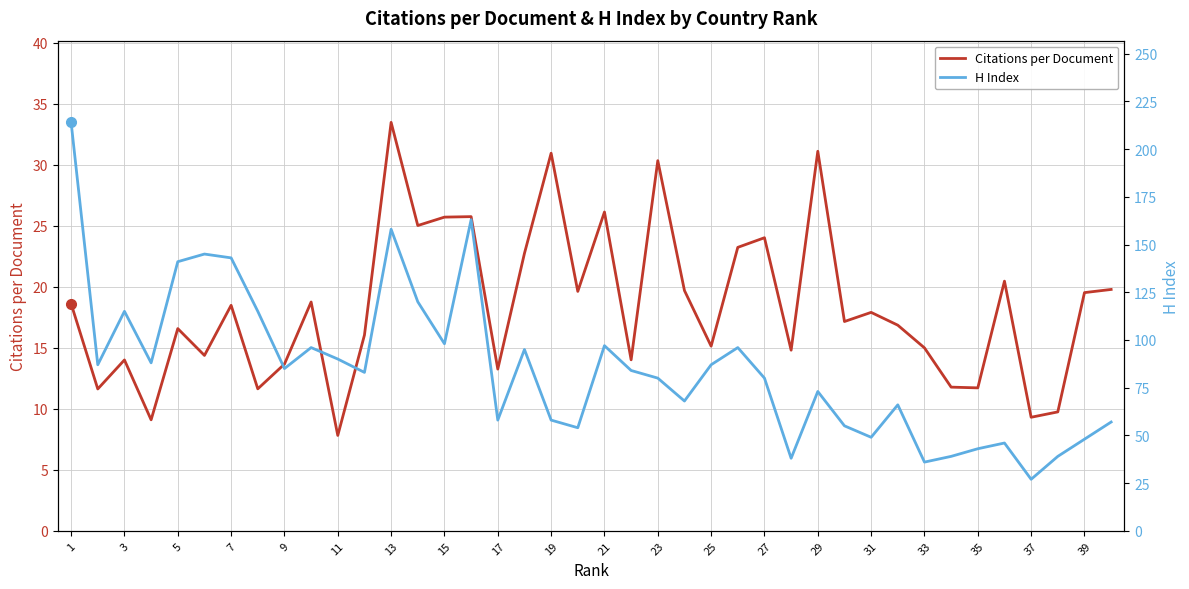

The value of Citations per Document at 3 is 14.0. True or false?

True